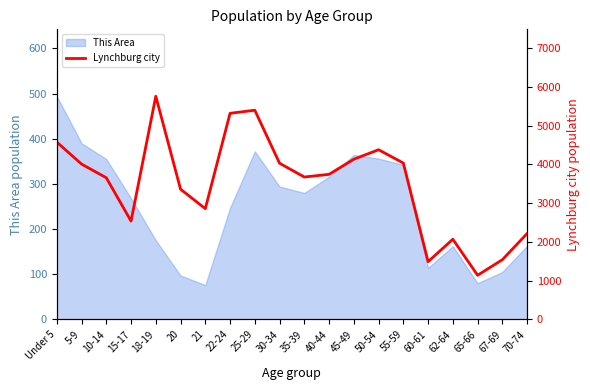

What is the label of the 9th point from the left?

25-29